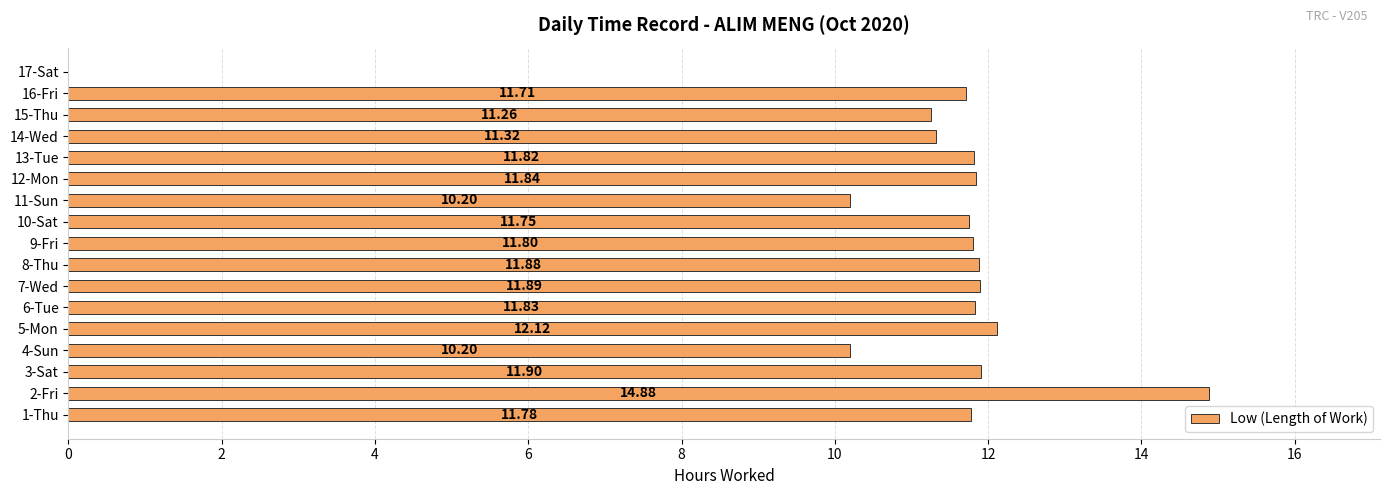

What is the sum of the values at 5-Mon and 12-Mon?

24.0